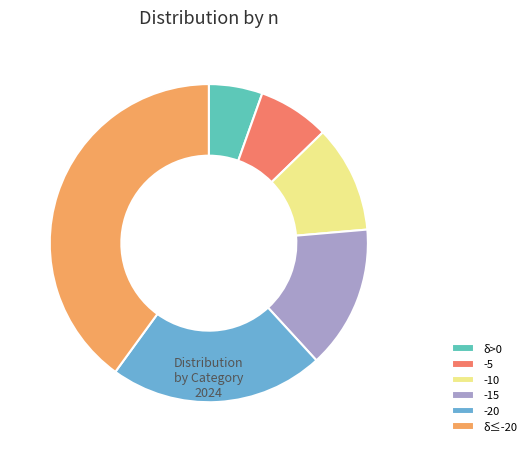

Is there any slice that represents more than half of the pie?

No